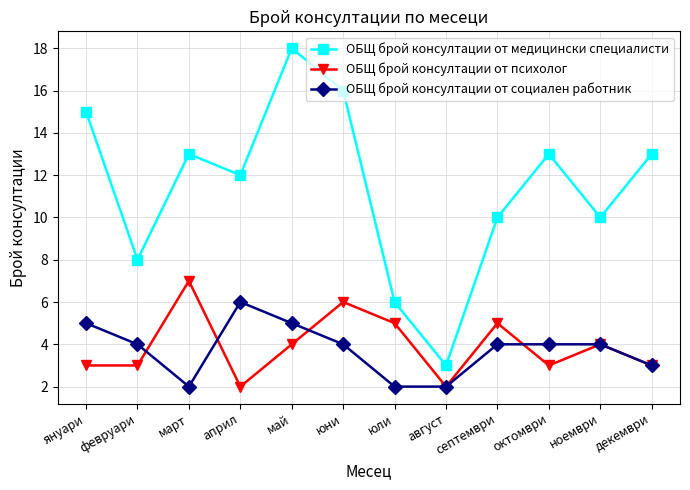

Rank the series at май from highest to lowest value.

ОБЩ брой консултации от медицински специалисти, ОБЩ брой консултации от социален работник, ОБЩ брой консултации от психолог